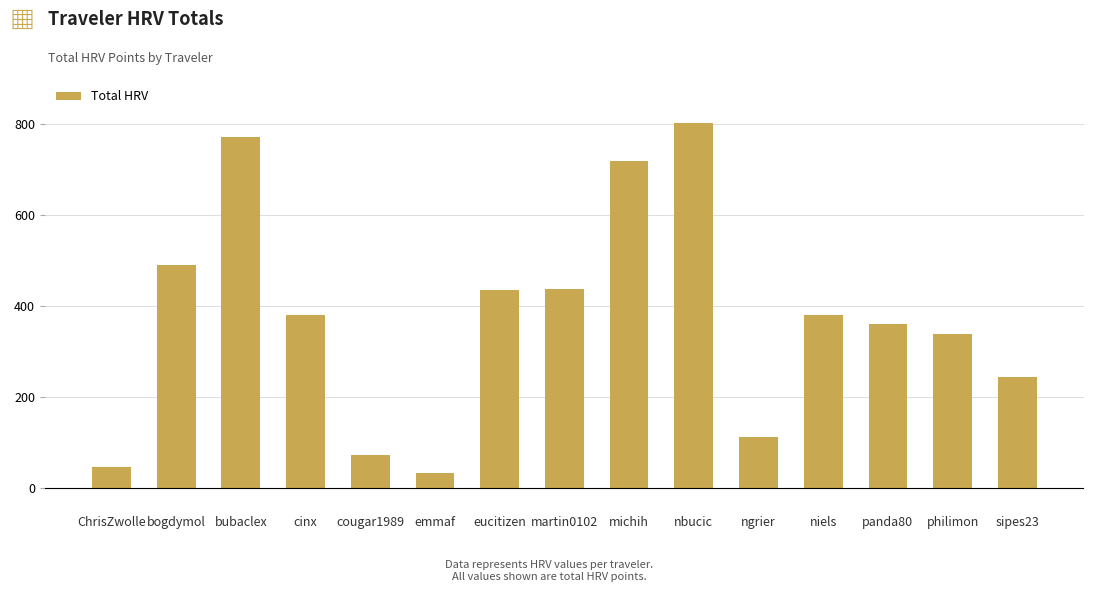

Does the chart contain stacked bars?

No